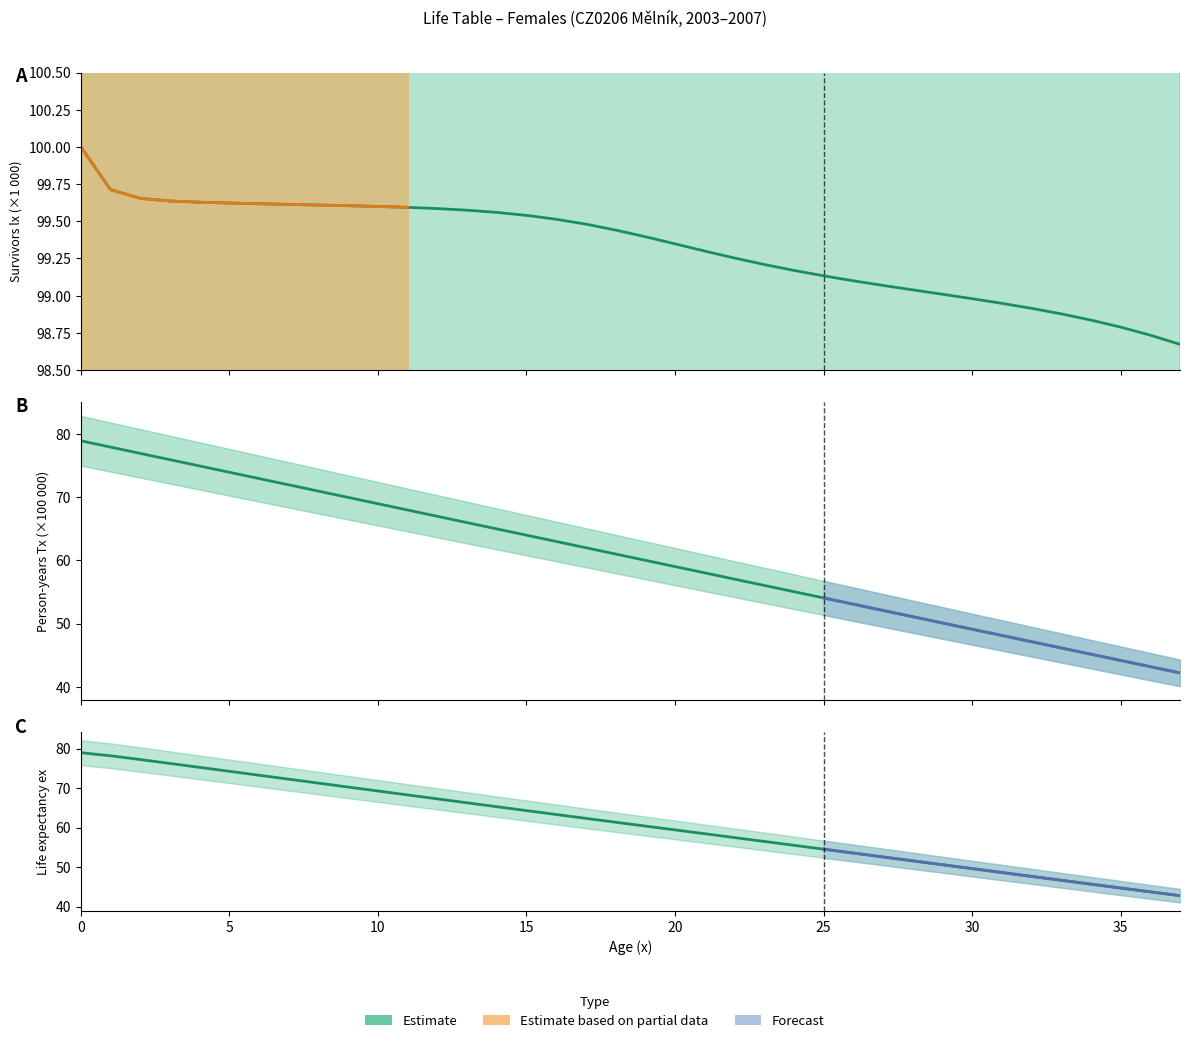

Which series has the widest spread of values?

Tx